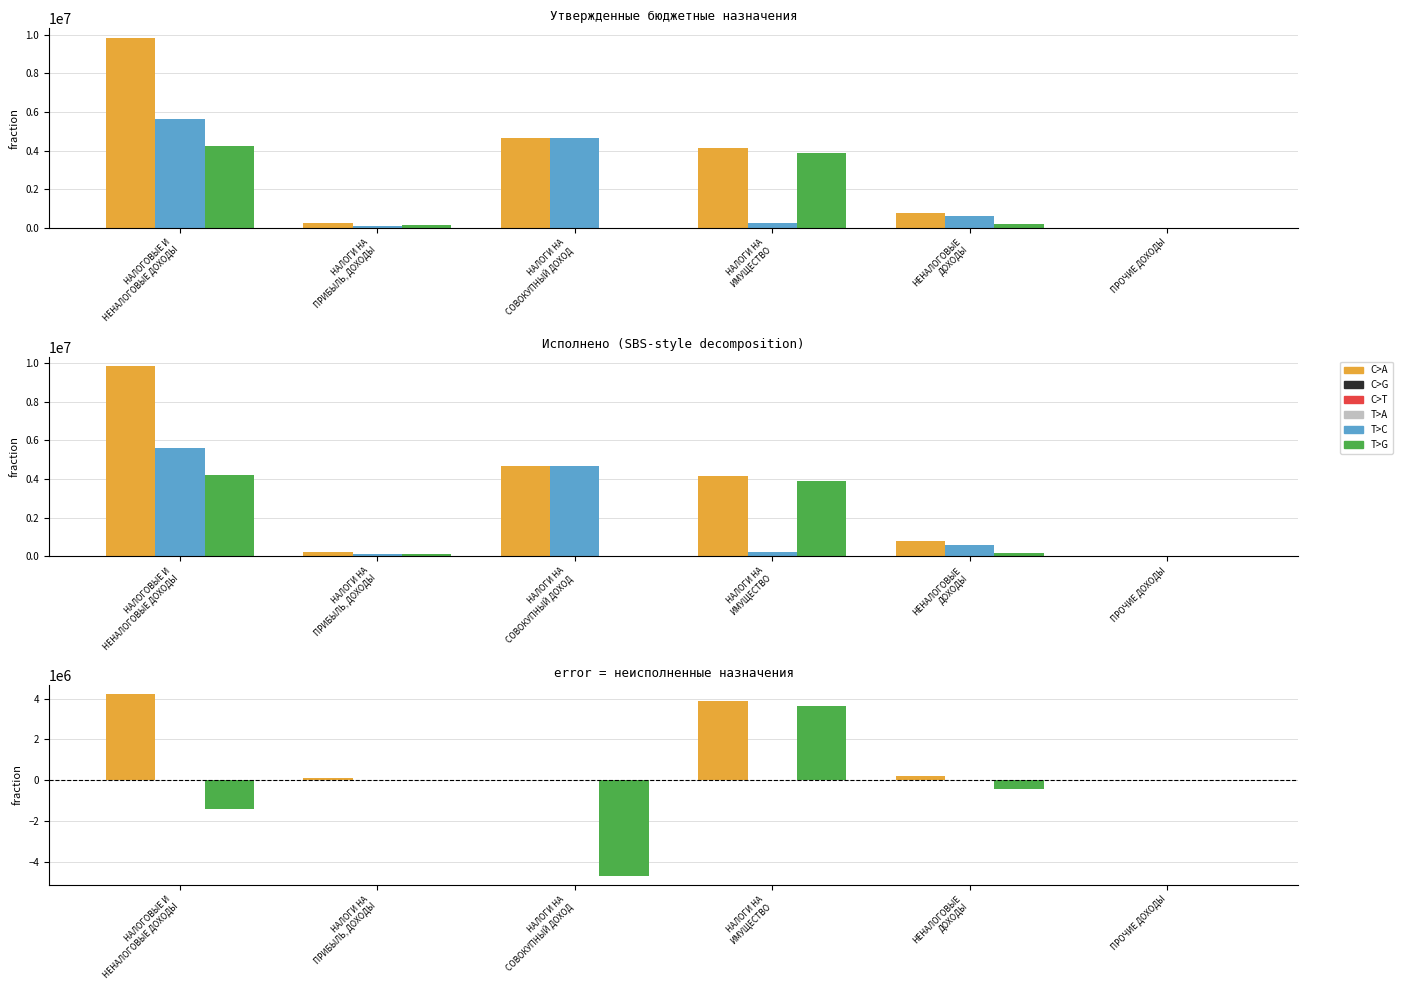

Is it true that Утвержденные бюджетные назначения equals -2934520.8 at ПРОЧИЕ ДОХОДЫ?

False